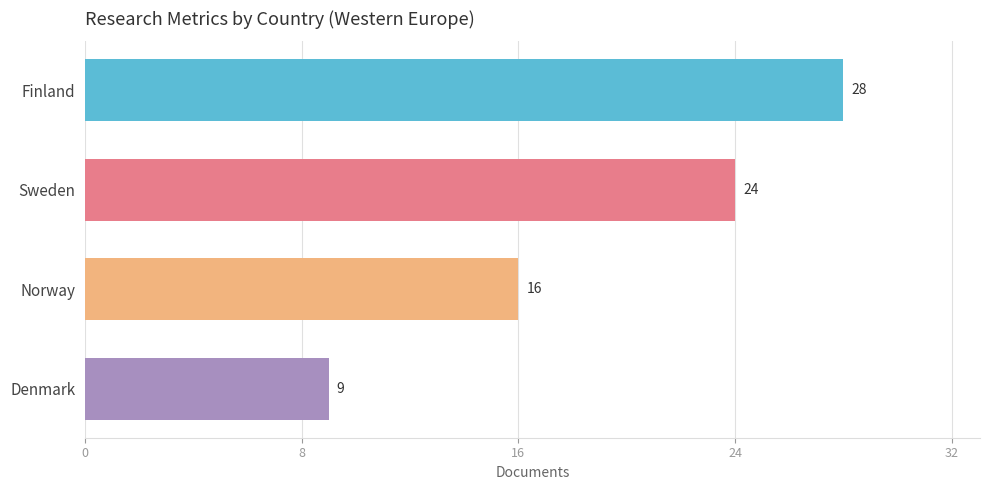

Which has a higher value, Denmark or Finland?

Finland